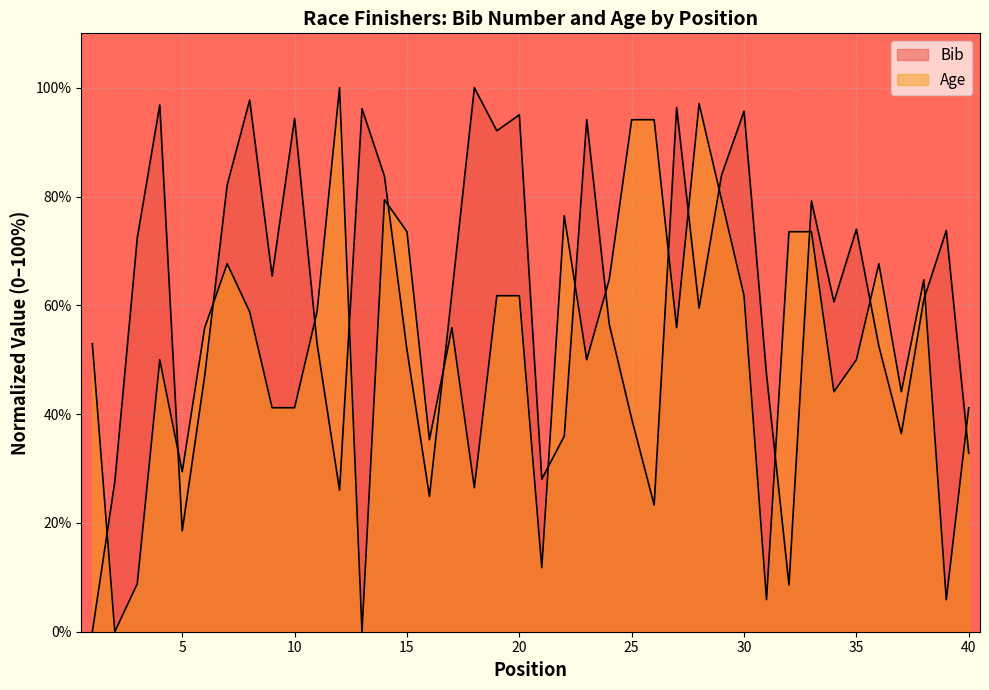

True or false: Bib has more than 0 interior local peaks.

True